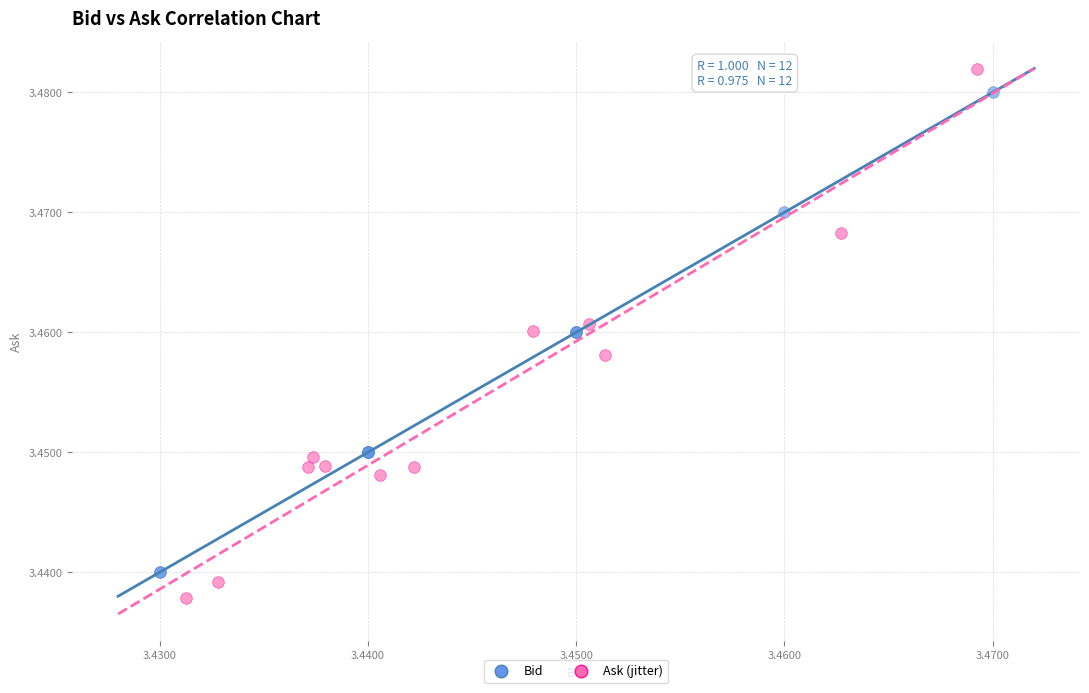

Which series contains the lowest Y value?

Ask (jitter)